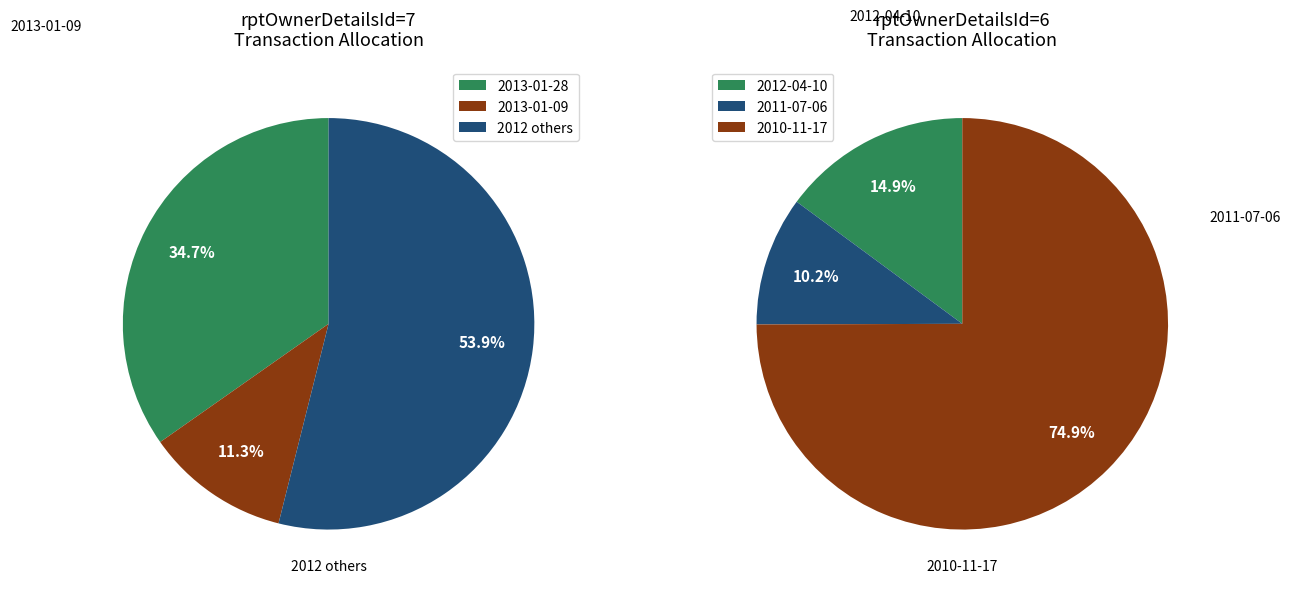

Which has a higher value, 2012-04-10 or 2010-11-17?

2010-11-17